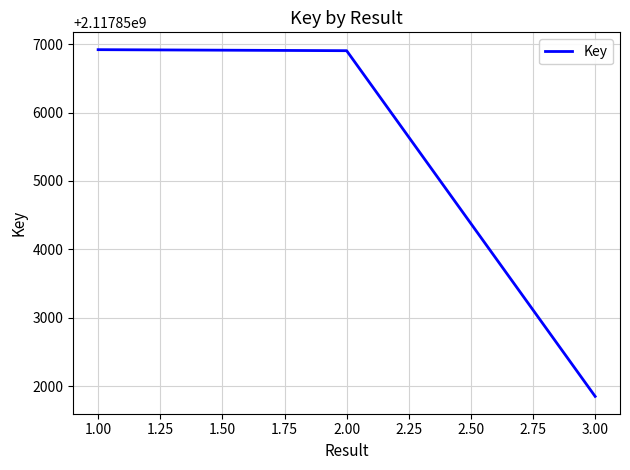

At which label is the value closest to 2117854386?

2.00